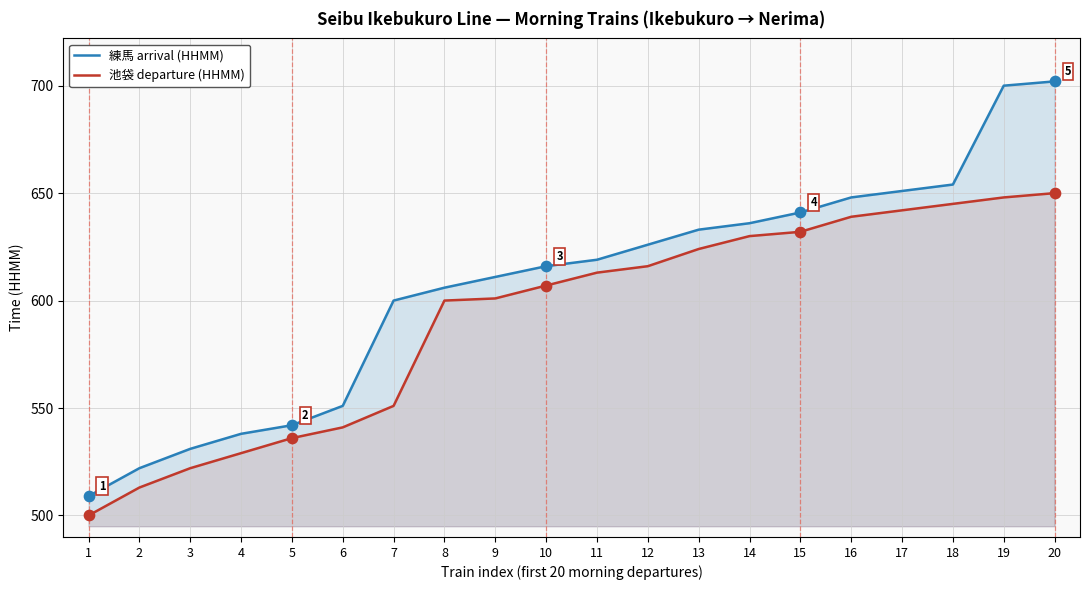

What are all the series names shown in the legend?

練馬 arrival (HHMM), 池袋 departure (HHMM)